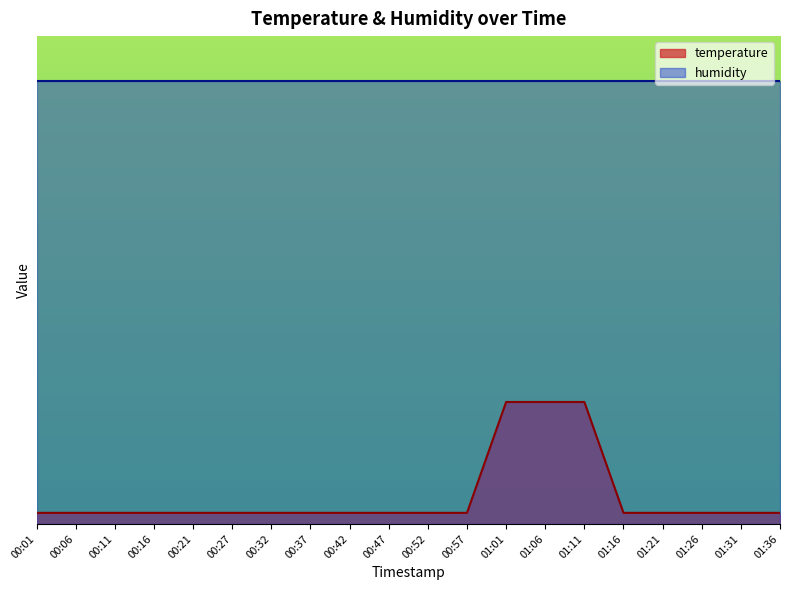

Rank the categories by value from highest to lowest.

01:01, 01:06, 01:11, 00:01, 00:06, 00:11, 00:16, 00:21, 00:27, 00:32, 00:37, 00:42, 00:47, 00:52, 00:57, 01:16, 01:21, 01:26, 01:31, 01:36